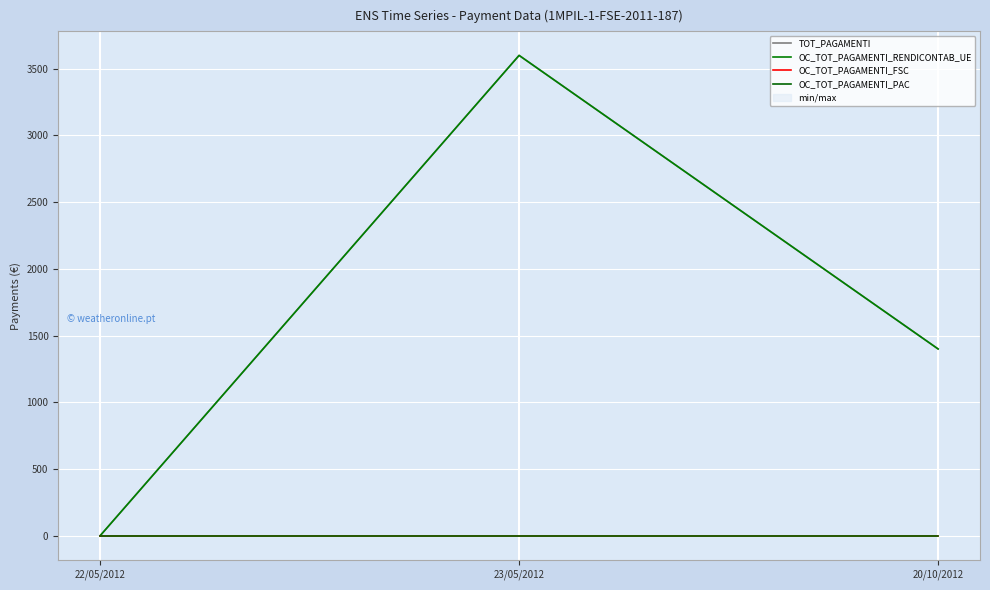

List the series in order of their peak value, lowest first.

OC_TOT_PAGAMENTI_FSC, OC_TOT_PAGAMENTI_PAC, TOT_PAGAMENTI, OC_TOT_PAGAMENTI_RENDICONTAB_UE